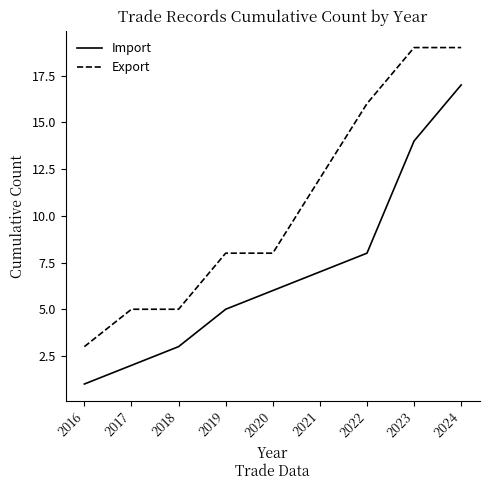

Is it true that Import equals 2 at 2017?

True